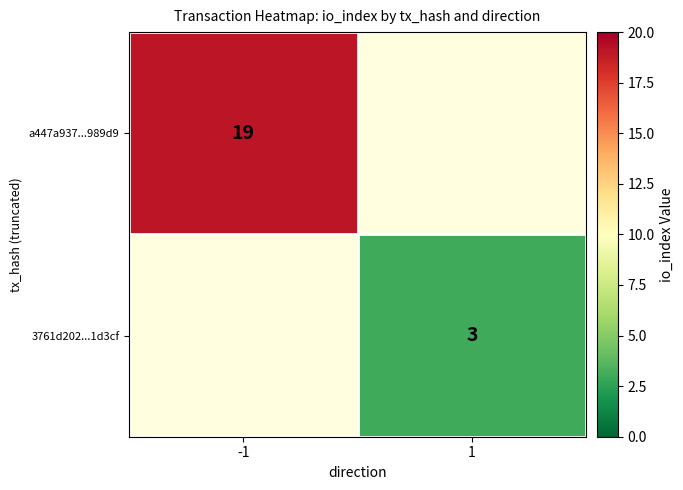

At which category does the chart reach its minimum across all series?

1